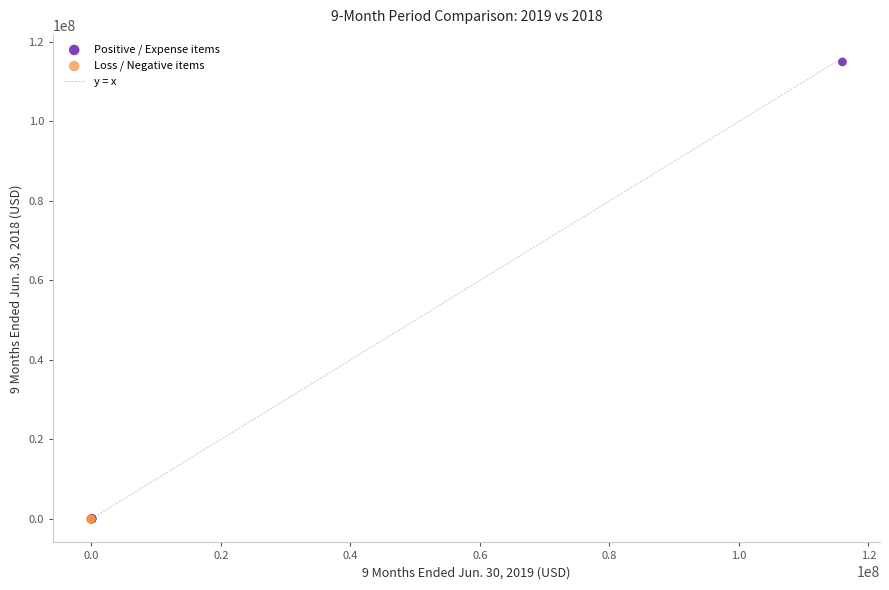

Which series has the widest spread of Y values?

Positive / Expense items